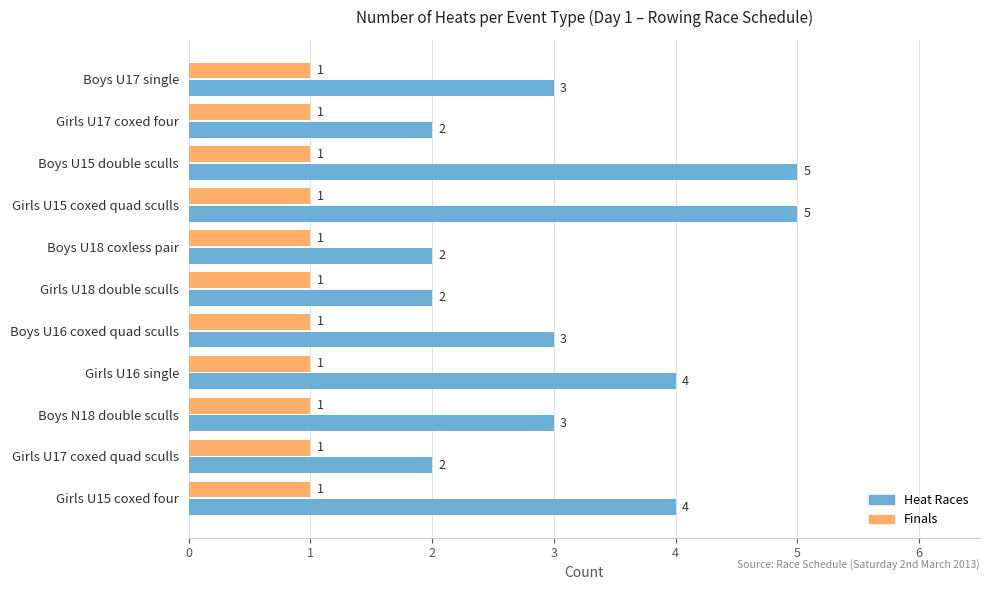

Is the value of Heat Races at Girls U16 single greater than the value of Finals at Girls U16 single?

Yes